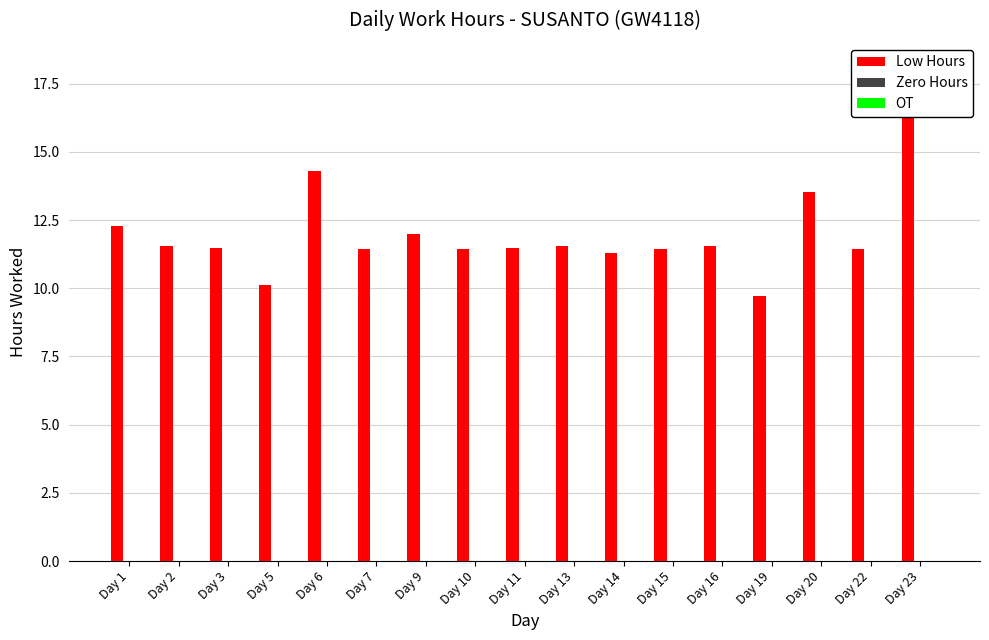

What is the spread (max minus min) of values at Day 3?

11.5